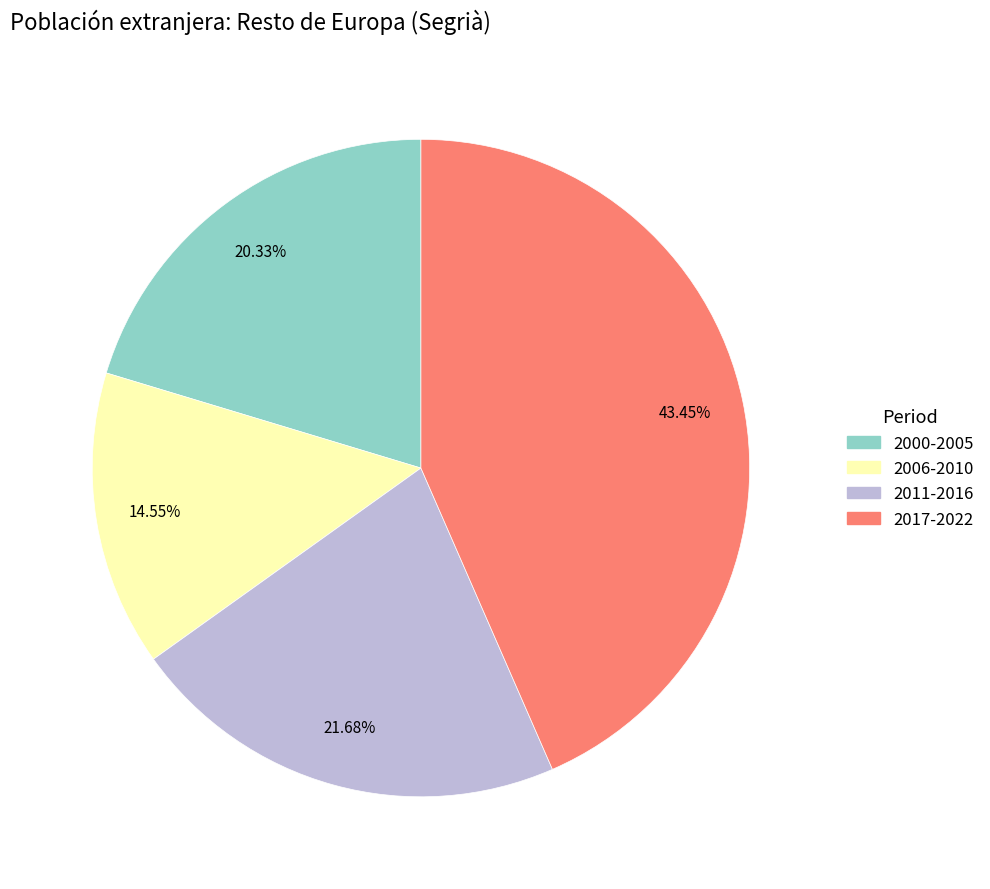

Is there a majority slice in this chart?

No